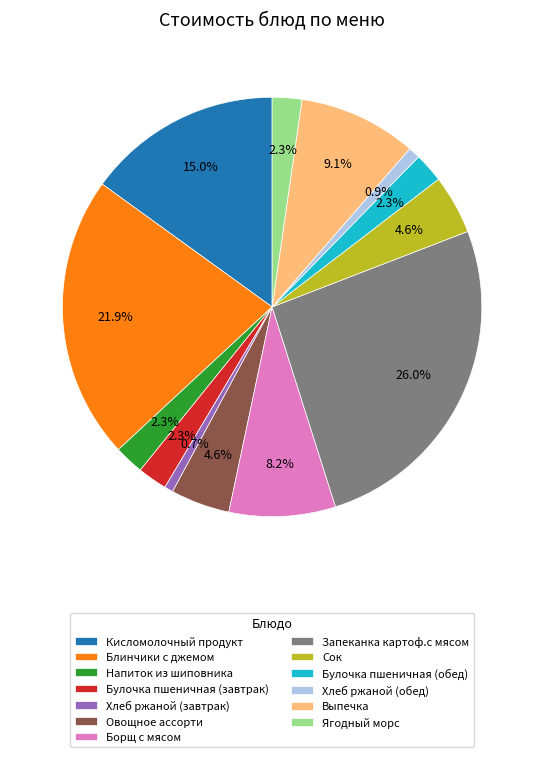

What portion of the pie excludes Булочка пшеничная (завтрак)?

97.7%